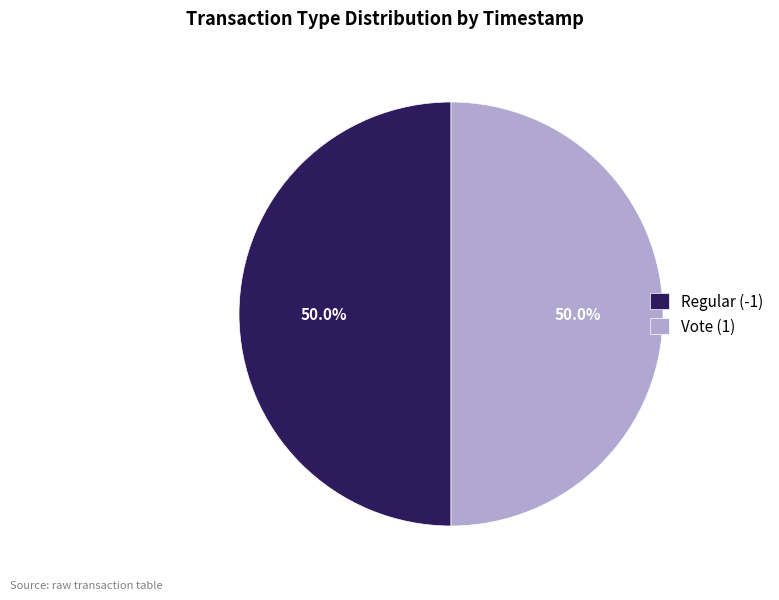

Is it true that Vote (1) is 50% of the pie?

True